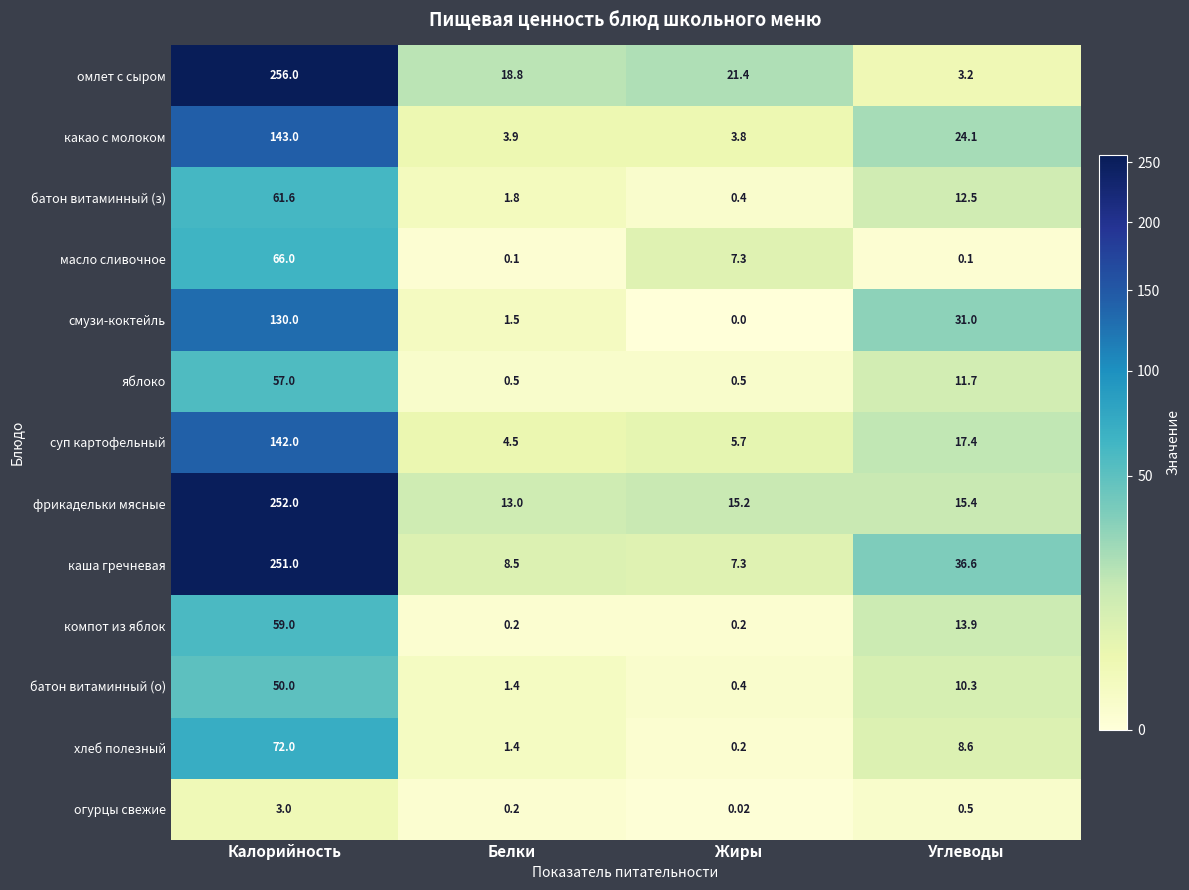

What is the total value across all series at Углеводы?

185.3